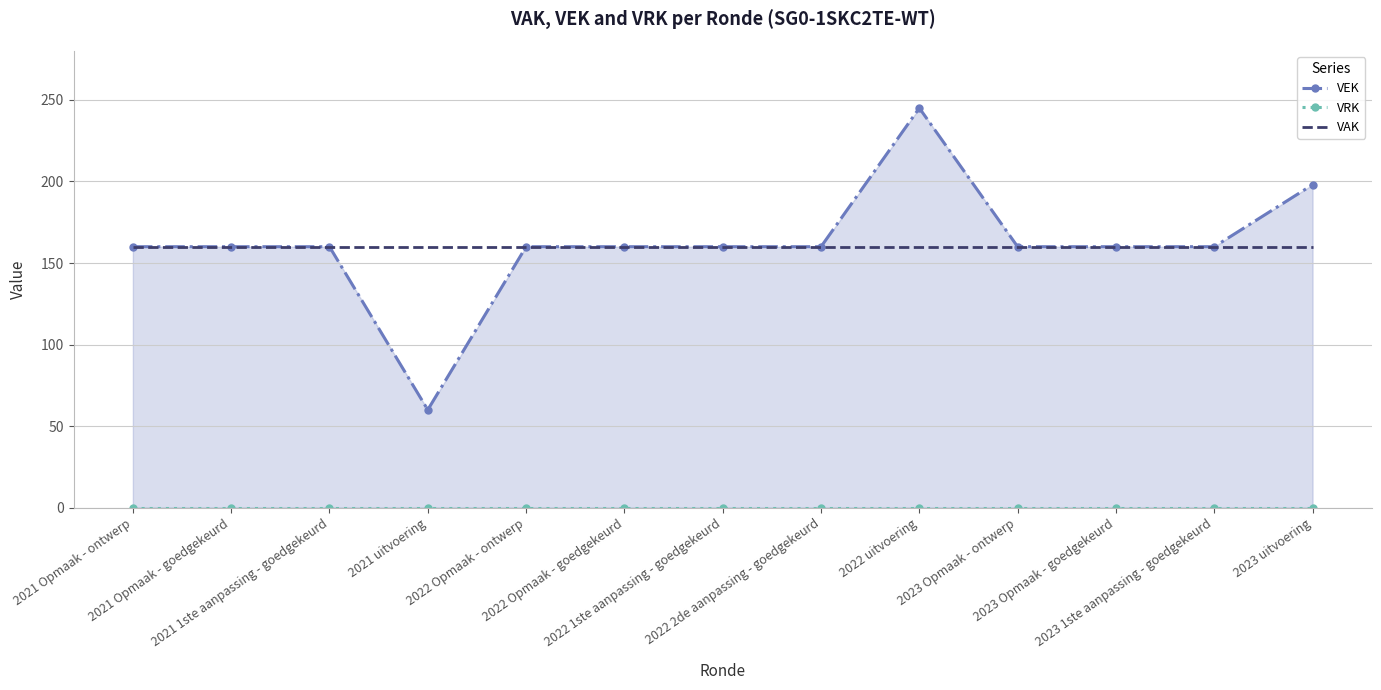

What is the difference between the highest and lowest values at 2022 Opmaak - goedgekeurd?

160